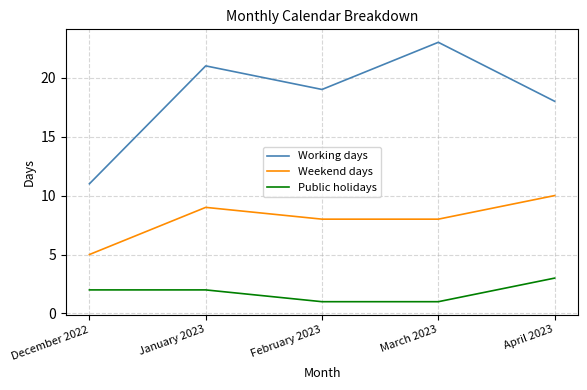

How many distinct data groups are displayed?

3